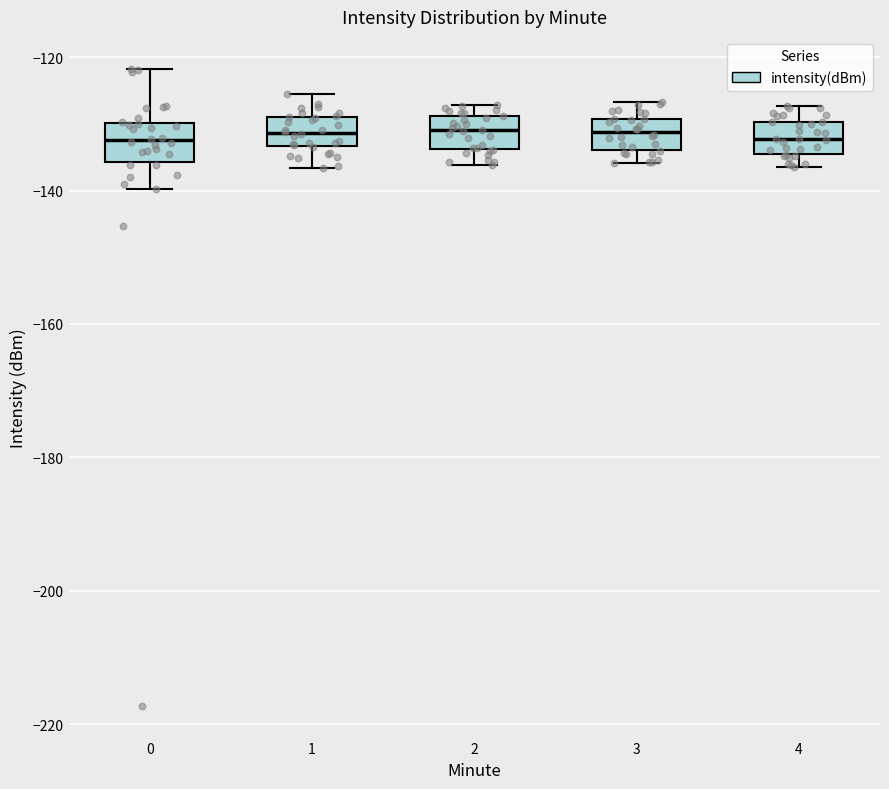

Where is the upper edge of the box at x = 0 on the y-axis? The values are not printed on the chart, so give them approximately, as read against the axis.

-130